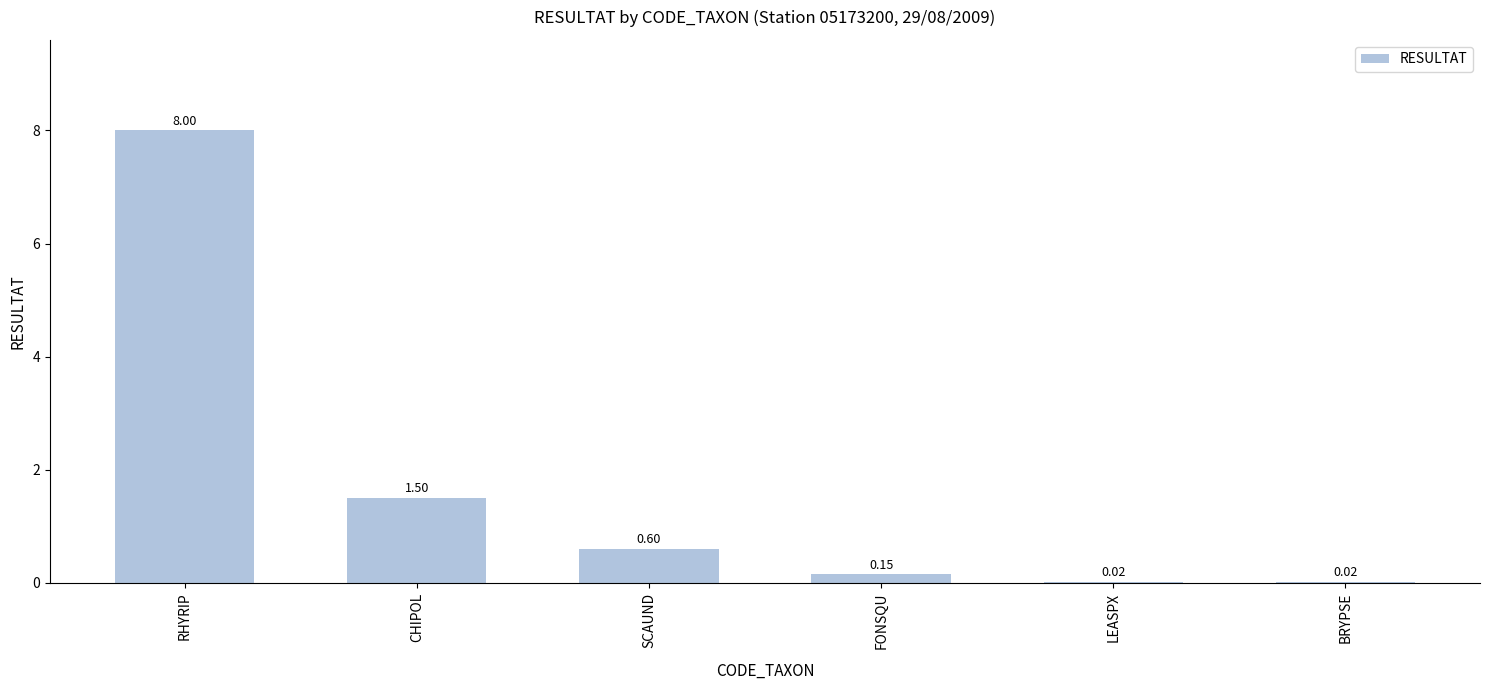

What is the sum of the values at RHYRIP and SCAUND?

8.6